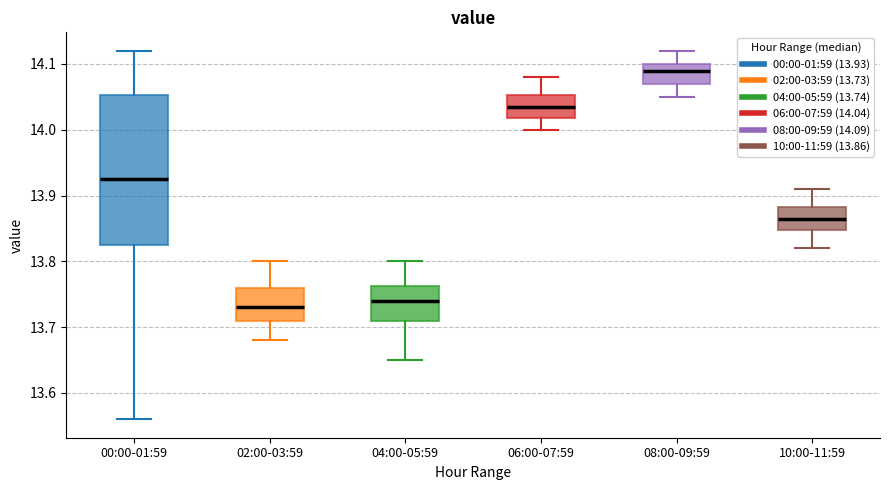

Reading left to right, read every box against the y-axis: the position of its median line, the range the box covers, and the ends of its whiskers. The values are not printed on the chart, so give them approximately, as read against the axis.

00:00-01:59: median 13.93, box 13.83 to 14.05, whiskers 13.56 to 14.12
02:00-03:59: median 13.73, box 13.71 to 13.76, whiskers 13.68 to 13.80
04:00-05:59: median 13.74, box 13.71 to 13.76, whiskers 13.65 to 13.80
06:00-07:59: median 14.04, box 14.02 to 14.05, whiskers 14.00 to 14.08
08:00-09:59: median 14.09, box 14.07 to 14.10, whiskers 14.05 to 14.12
10:00-11:59: median 13.87, box 13.85 to 13.88, whiskers 13.82 to 13.91